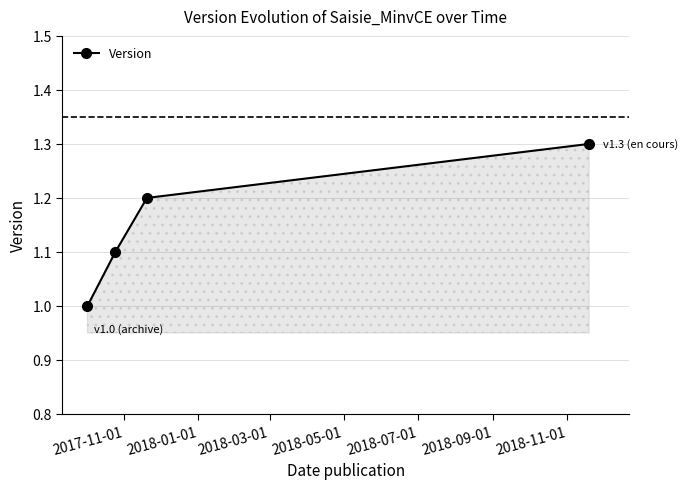

What is the maximum value shown in the chart?

1.3